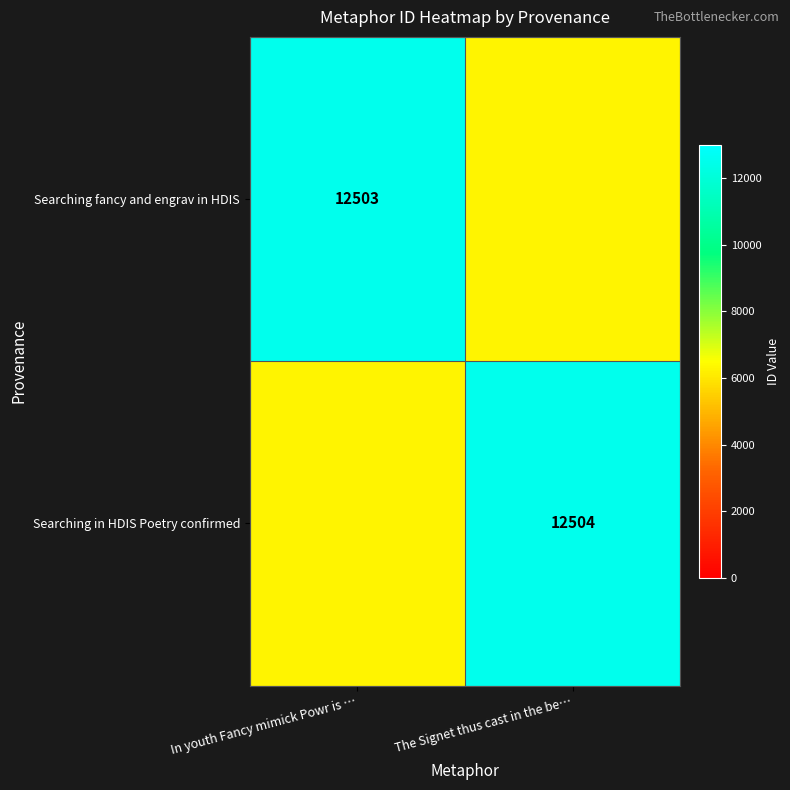

The value of Searching in HDIS Poetry confirmed at The Signet thus cast in the be… is 21886.0. True or false?

False